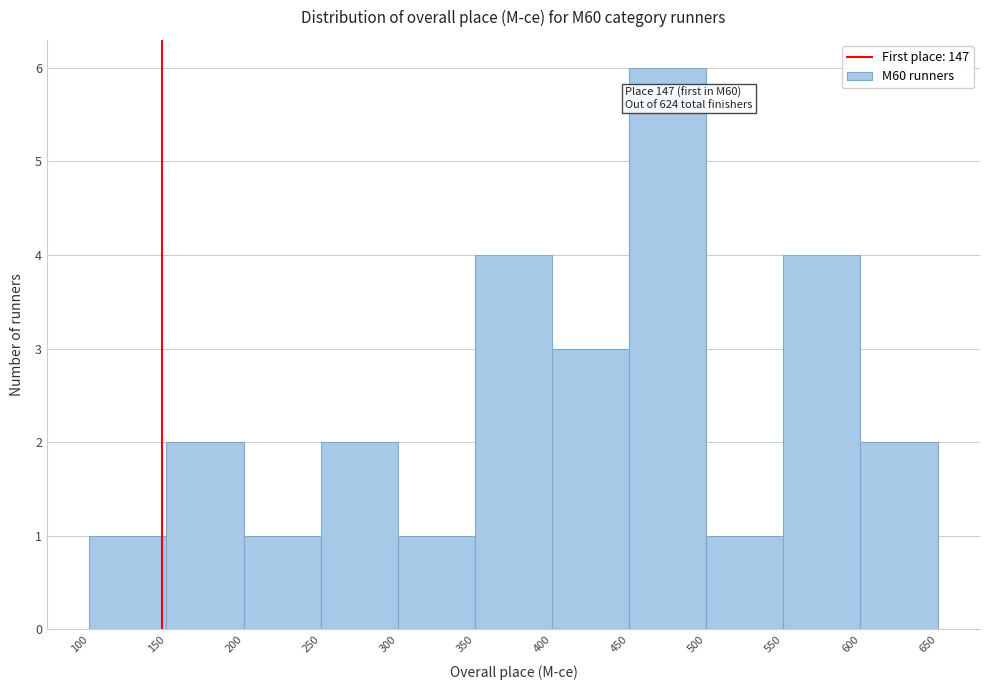

Which range on the x-axis has the tallest bar?

450 to 500